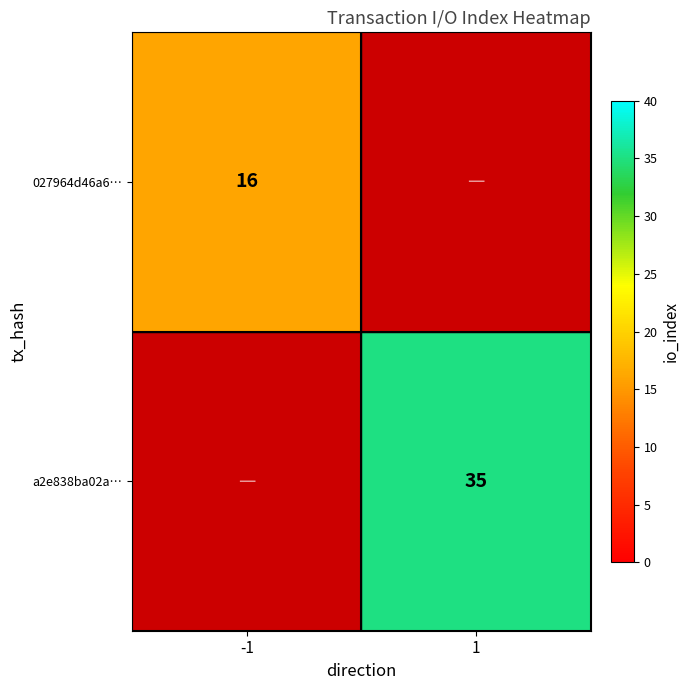

The value of 027964d46a6… at -1 is 29. True or false?

False